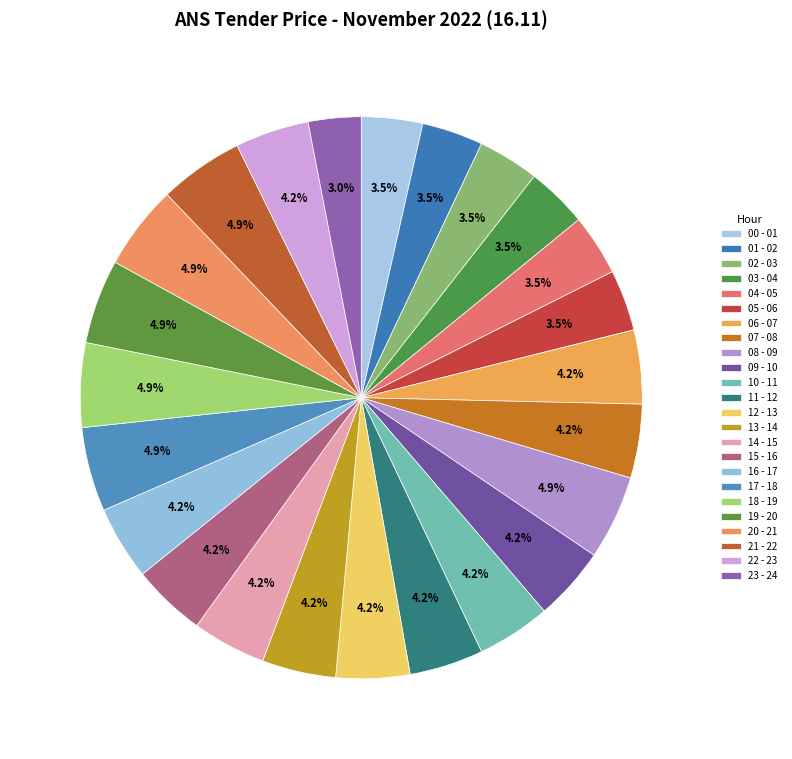

To the nearest percent, what is the difference between the largest and smallest slice percentages?

2%